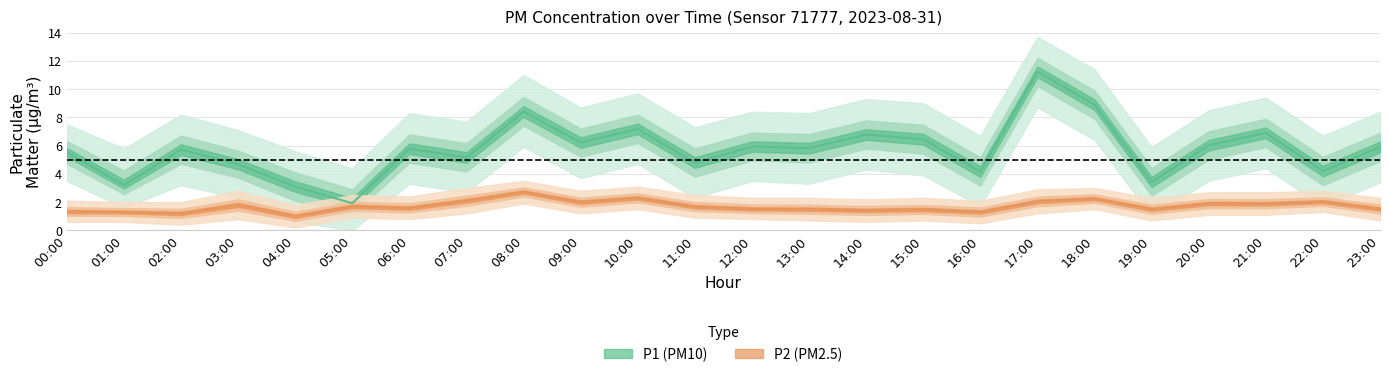

Rank the series by their maximum value, from highest to lowest.

P1, P2